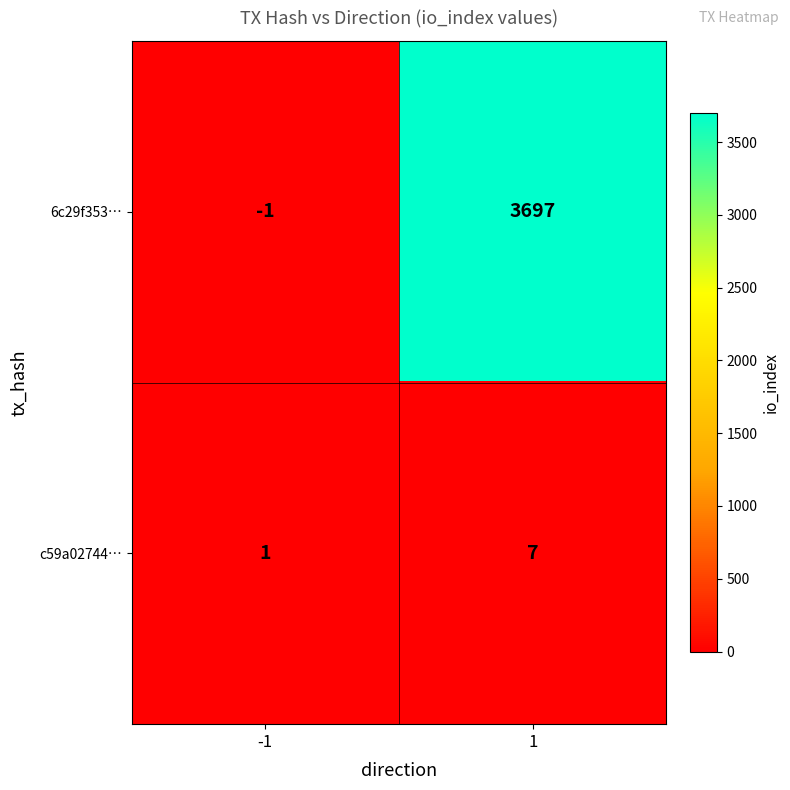

List the series in order of their overall mean, lowest first.

c59a02744…, 6c29f353…